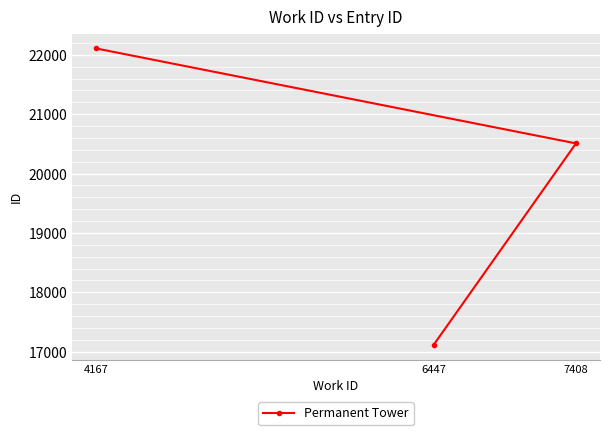

Reading left to right, transcribe all the data shown in this chart.

4167=22108	6447=17118	7408=20509